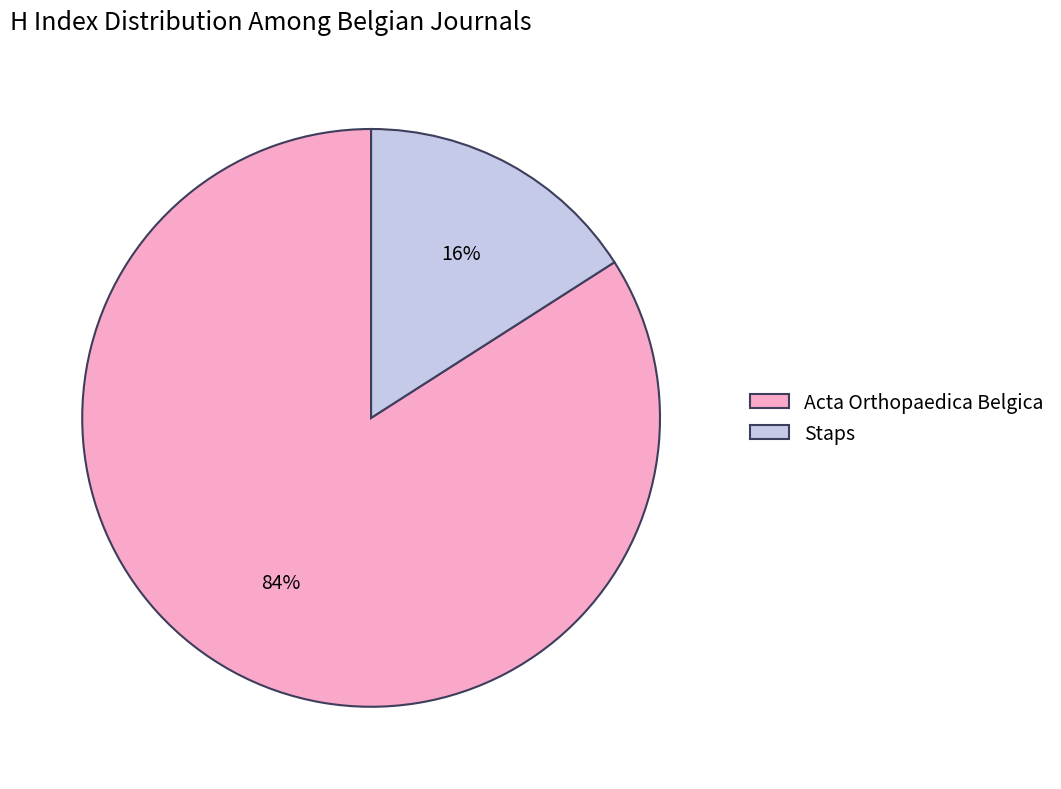

Is it true that Staps is 16% of the pie?

True